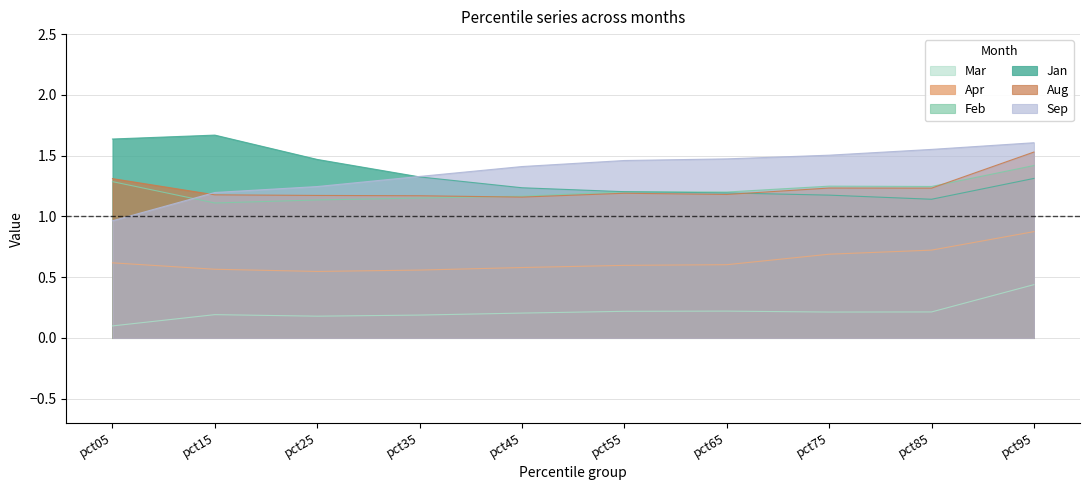

Count the number of data series in this chart.

6